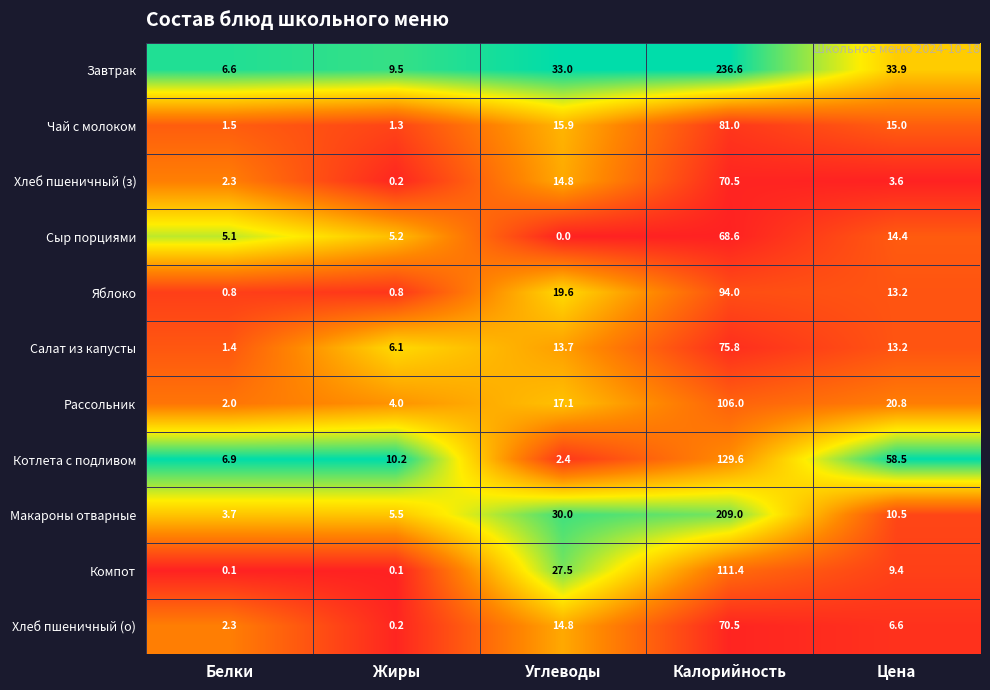

Which series changed the most between Жиры and Цена?

Котлета с подливом